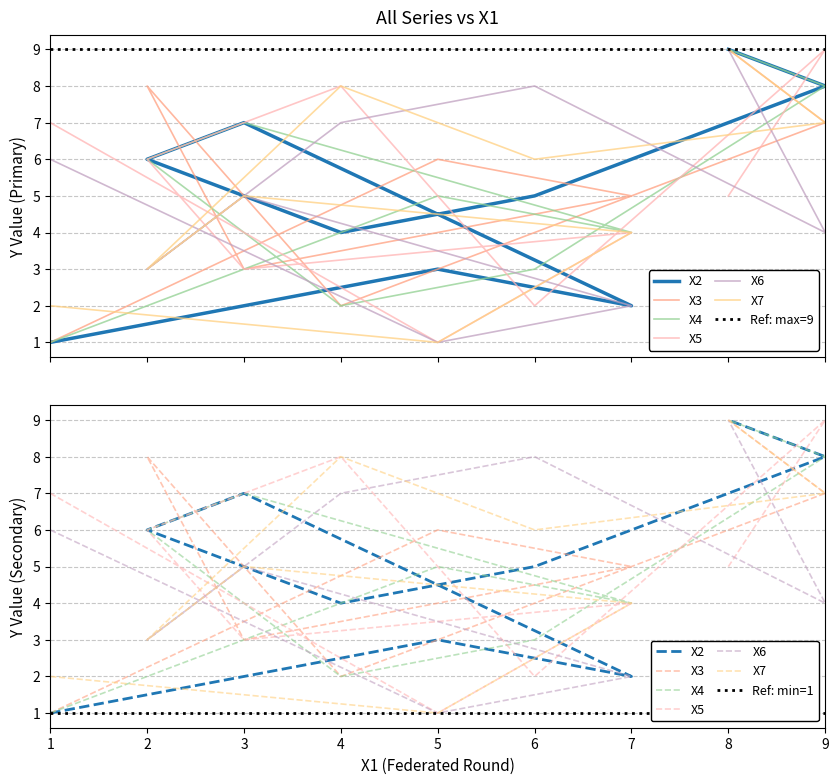

At how many categories does at least one series exceed 6?

7